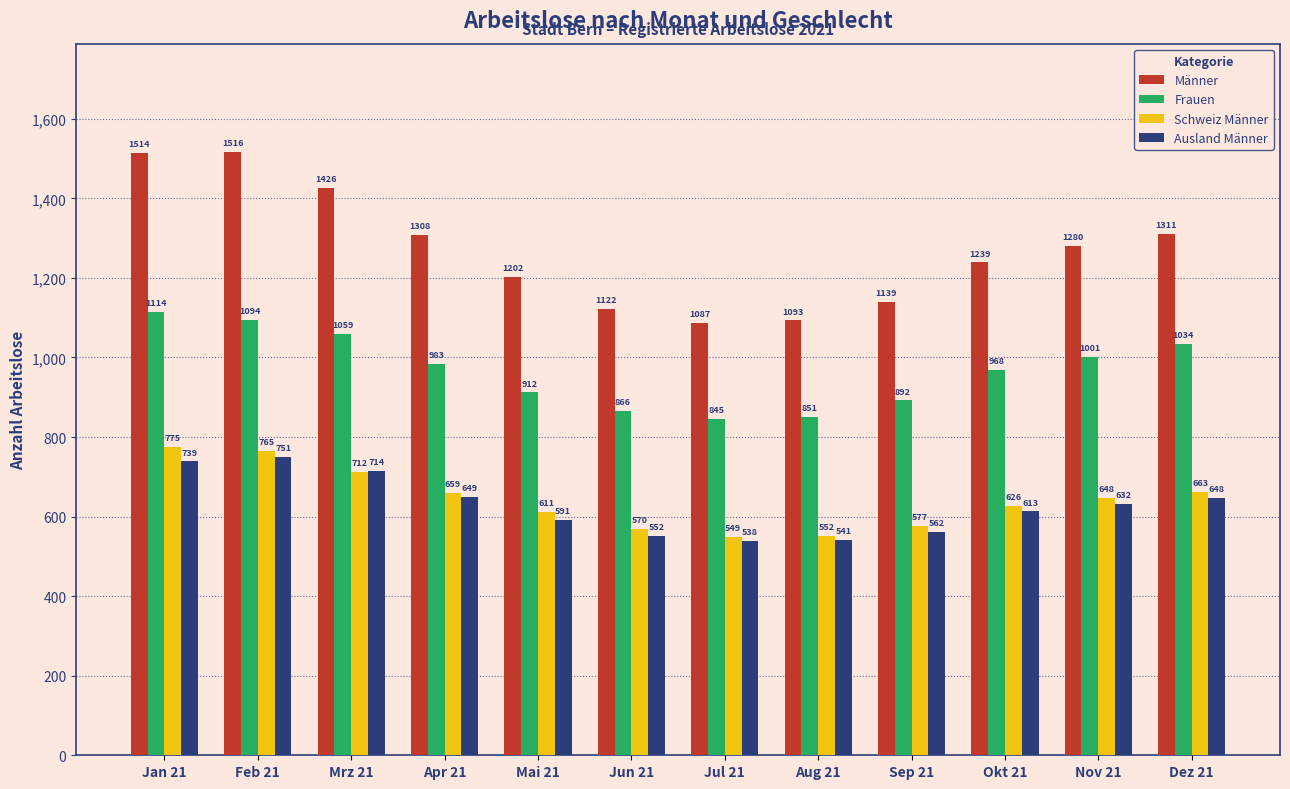

What position from the right is Dez 21?

1